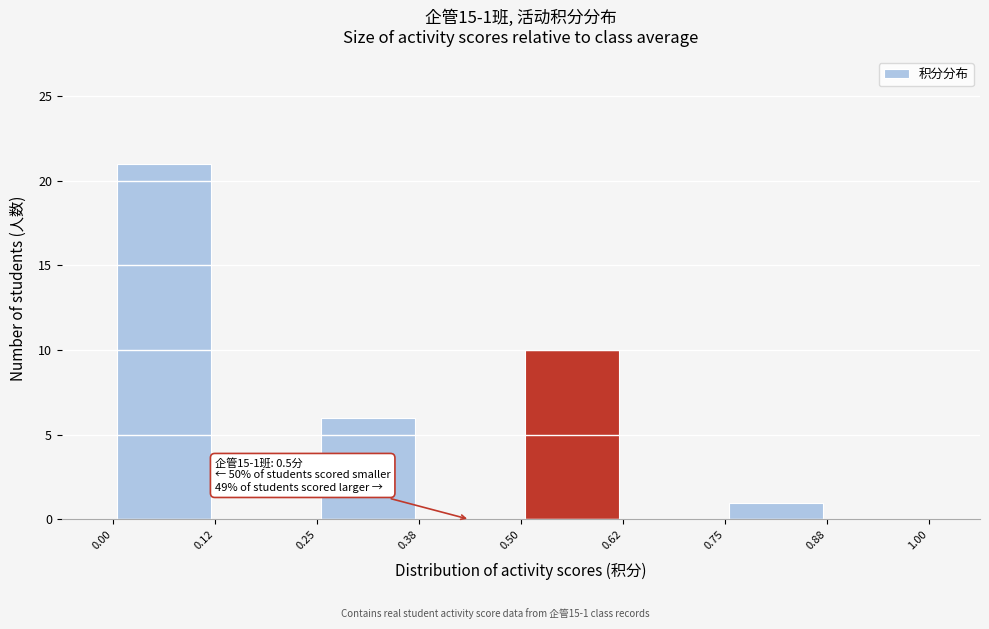

Over which range of the x-axis is the bar tallest?

0.00 to 0.12